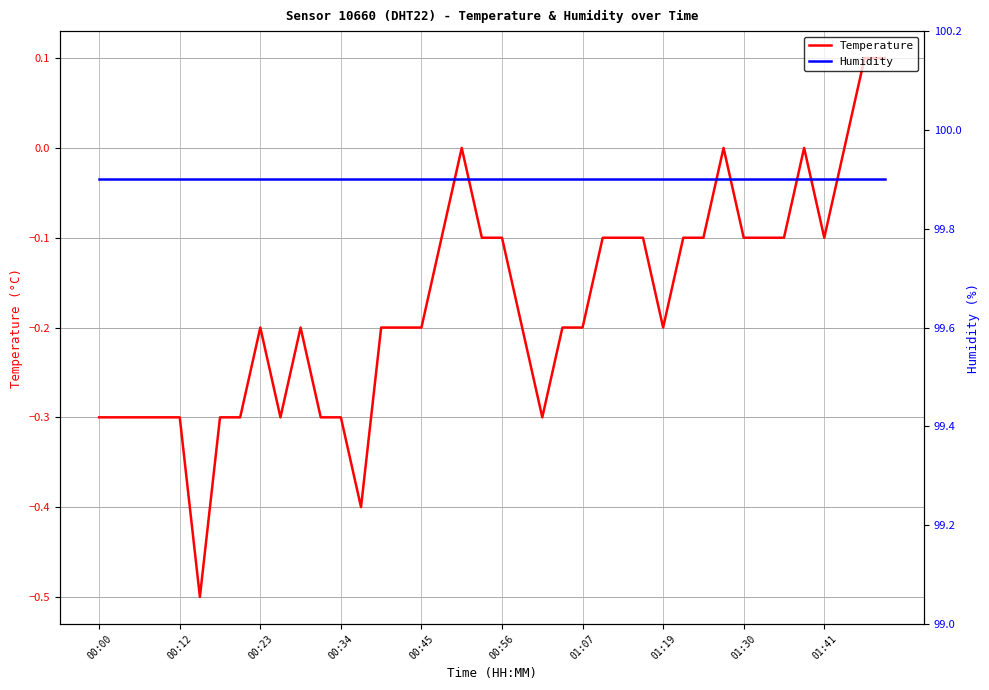

The value of Temperature at 01:41 is -0.1. True or false?

True